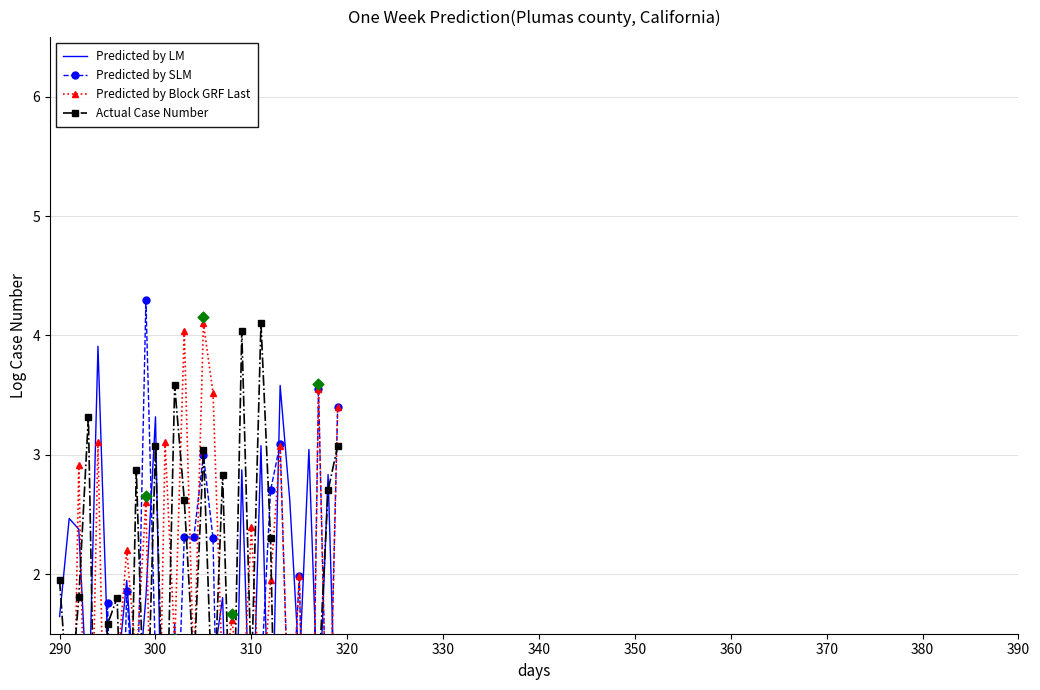

At how many categories does at least one series exceed 3?

15